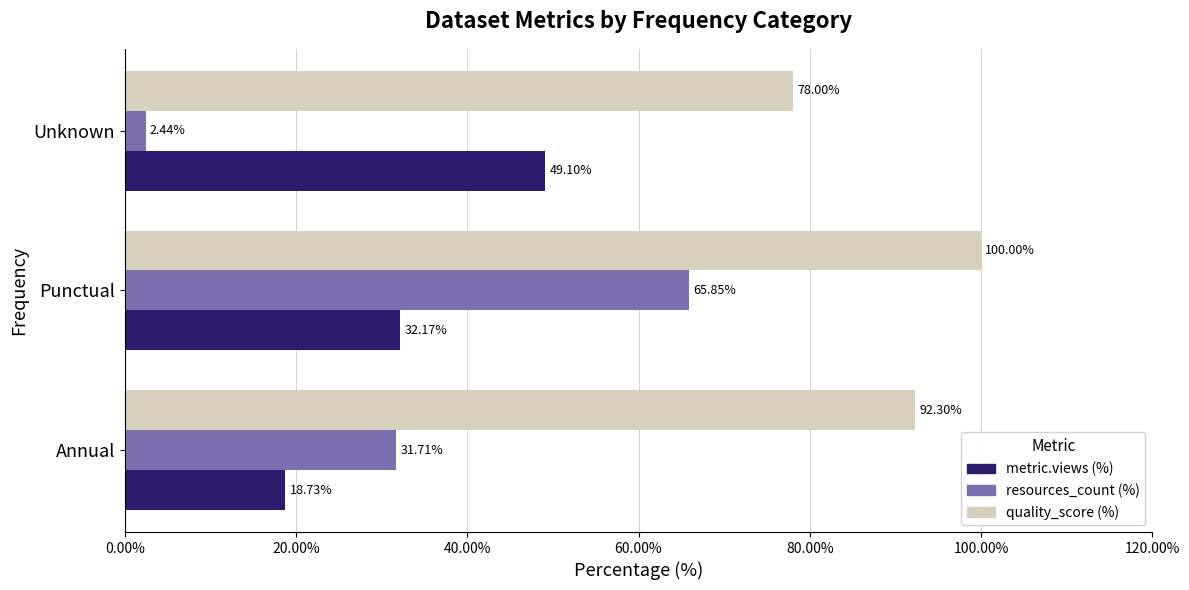

Count the number of categories in the chart.

3